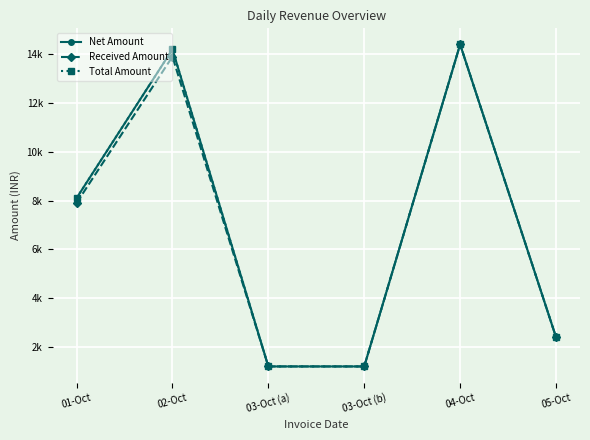

Which category has the lowest value across all series?

03-Oct (a)